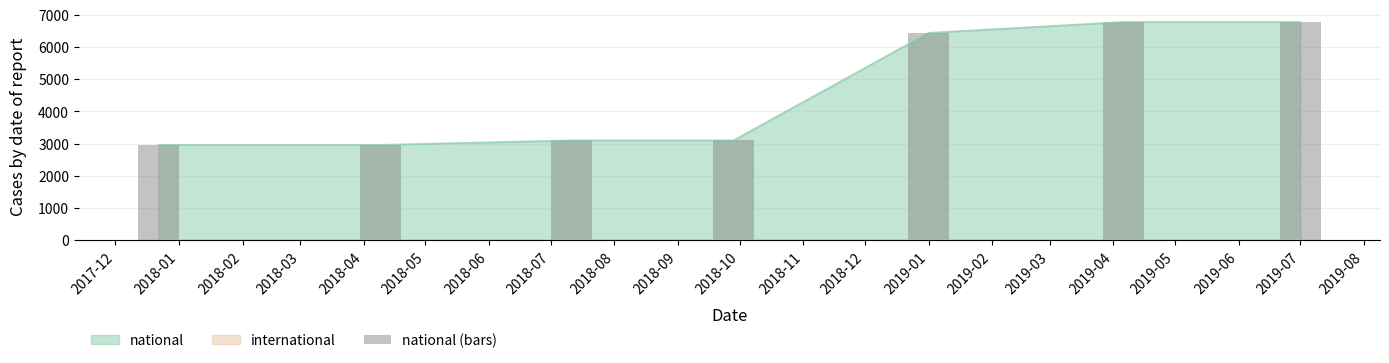

Where is national nearest to the value 4869?

2019-01